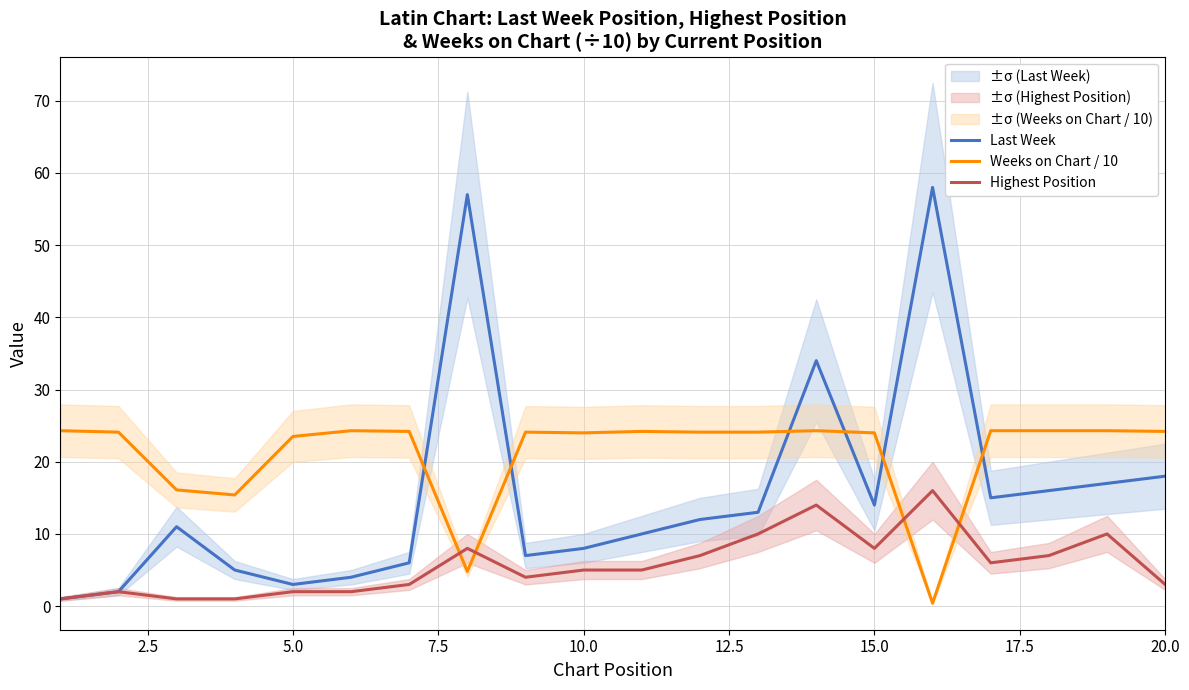

List the series in order of their overall mean, highest first.

Weeks on Chart / 10, Last Week, Highest Position